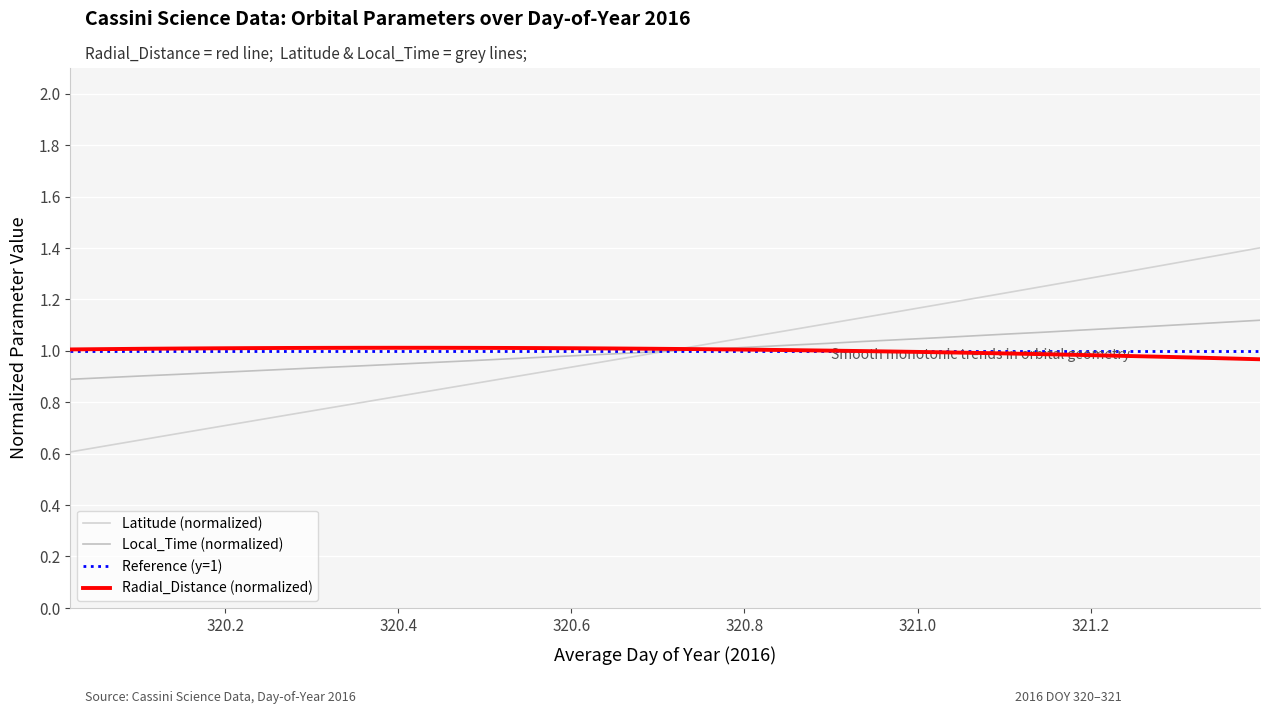

What is the value of the Radial_Distance point at the 29th from the left?

1.0